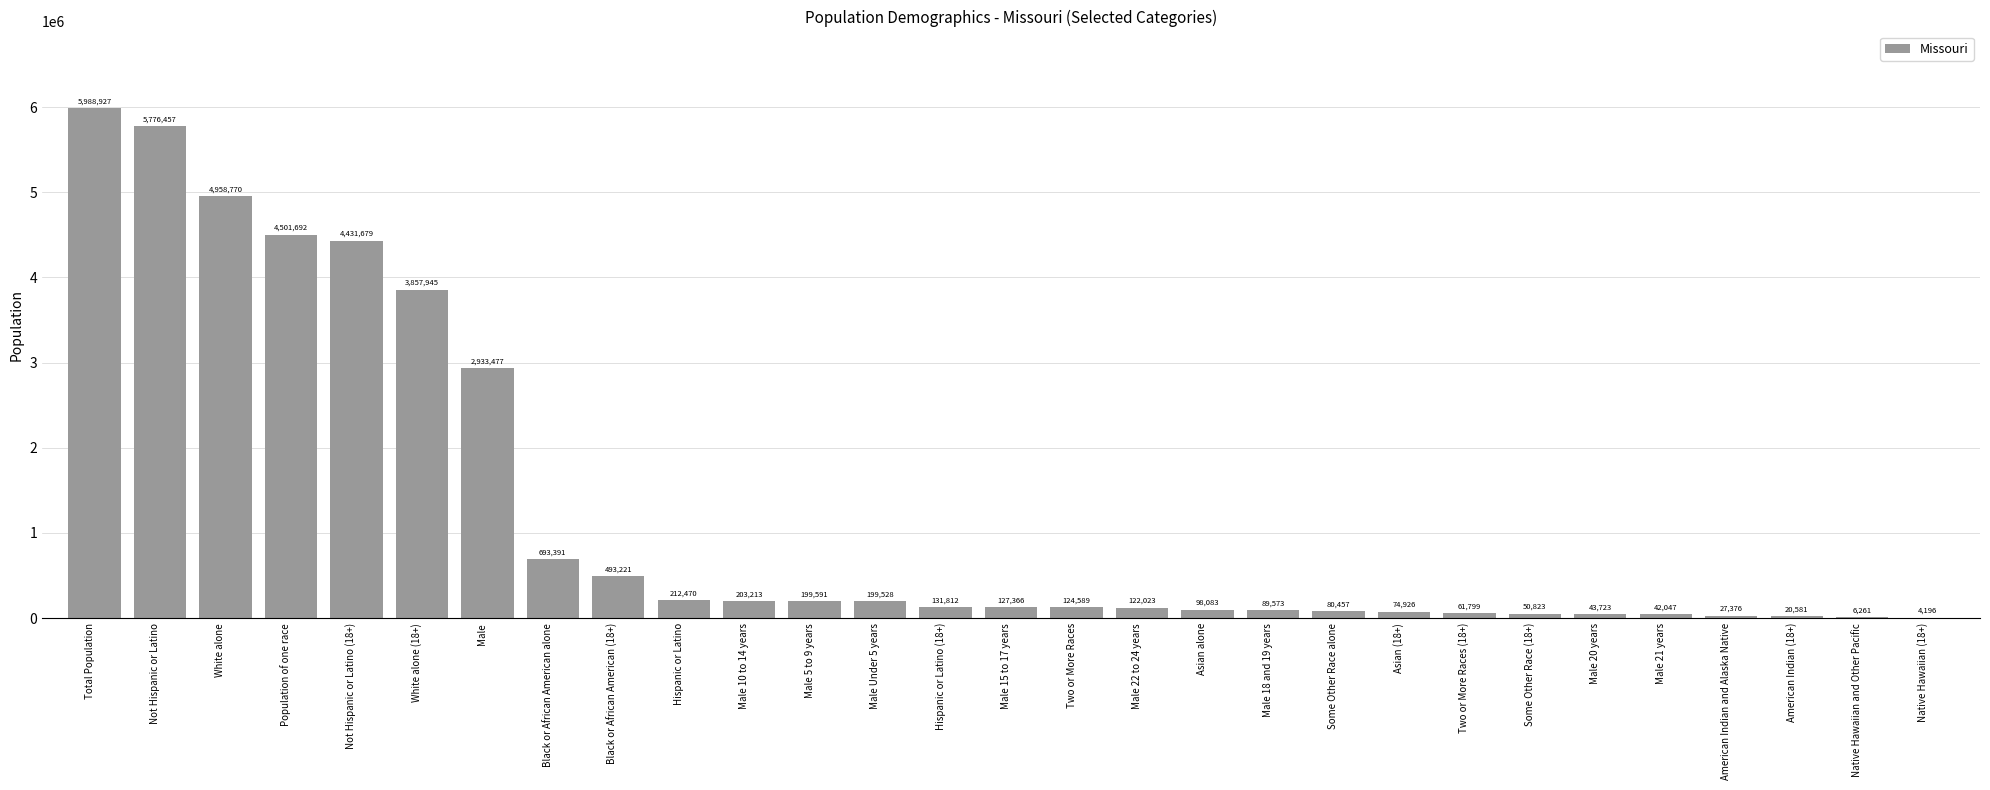

What is the greatest value displayed?

5988927